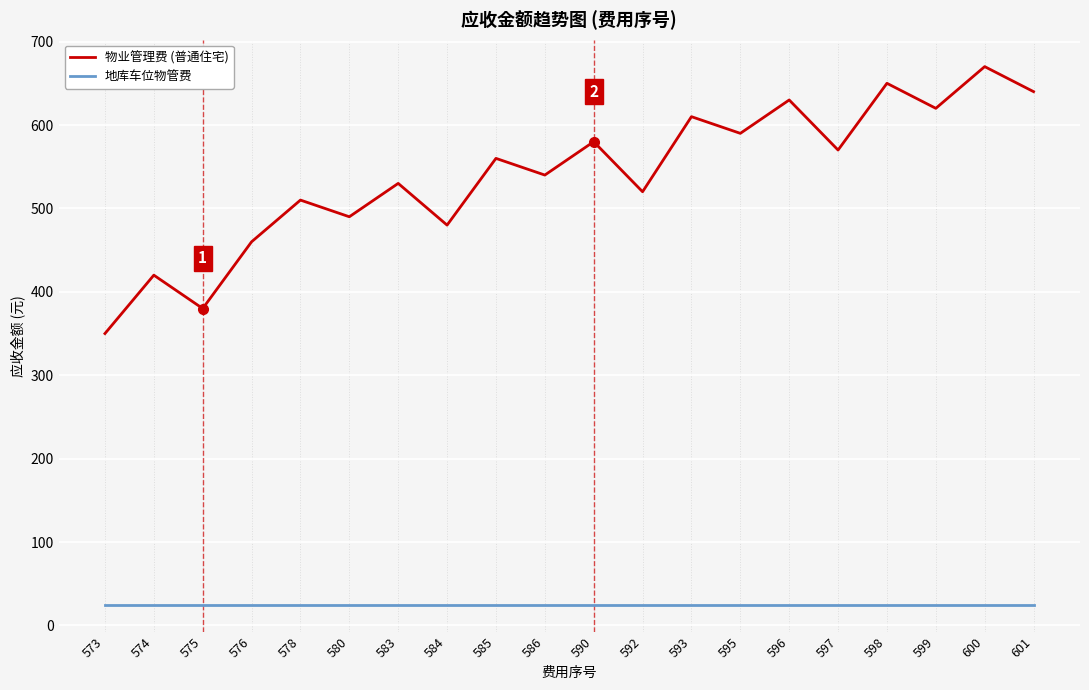

The value of 地库车位物管费 at 574 is 25. True or false?

True